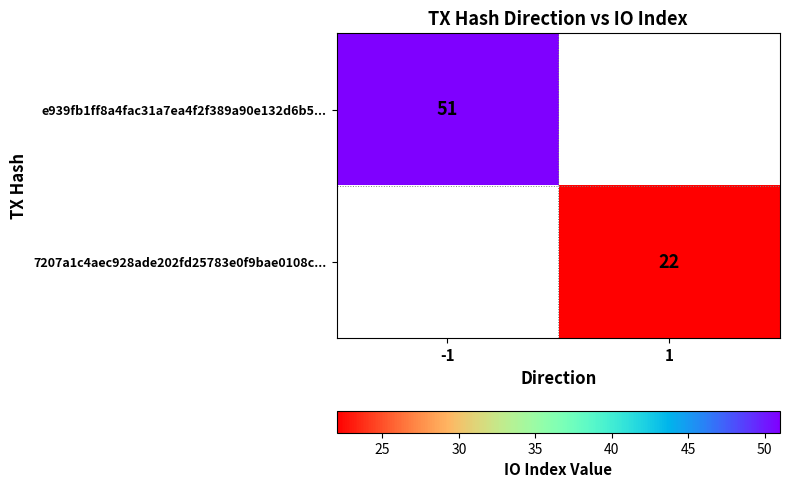

Is it true that 7207a1c4aec928ade202fd25783e0f9bae0108c... equals 38 at 1?

False